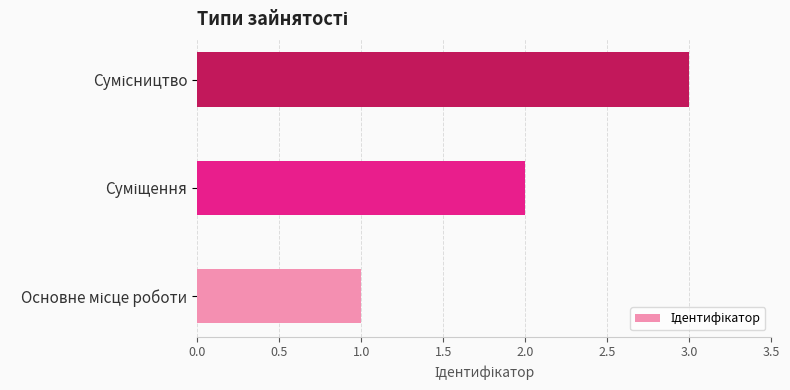

What is the maximum value shown in the chart?

3